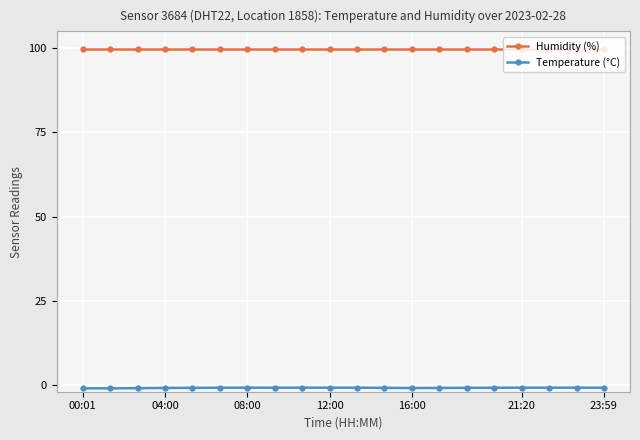

Rank the series by their average value, from lowest to highest.

Temperature (°C), Humidity (%)